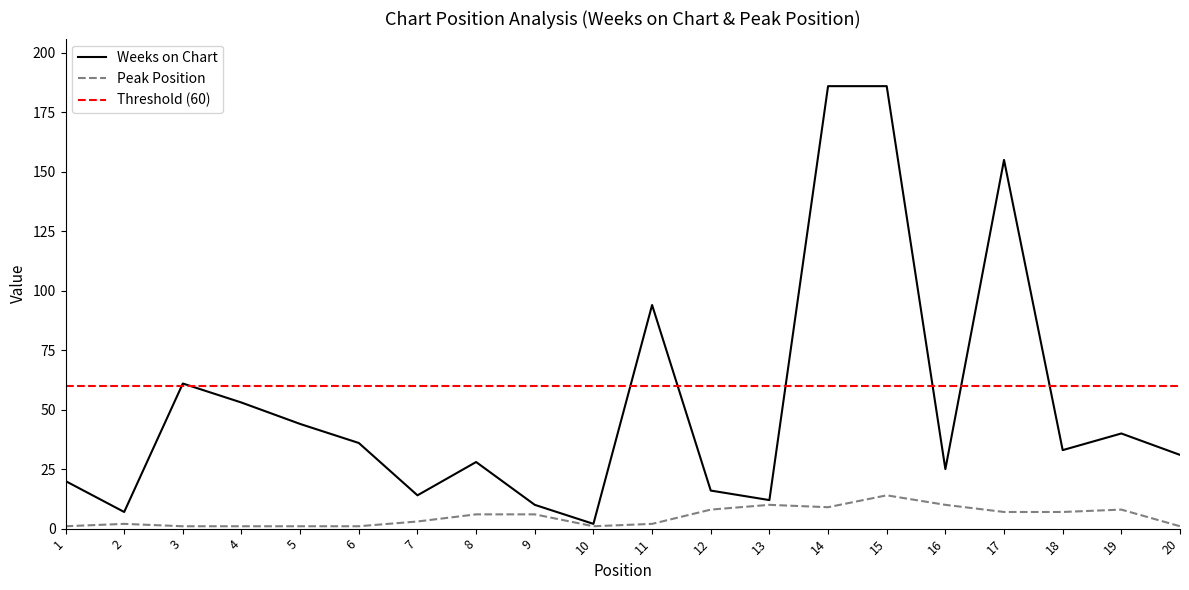

Which label corresponds to the smallest value in the chart?

1